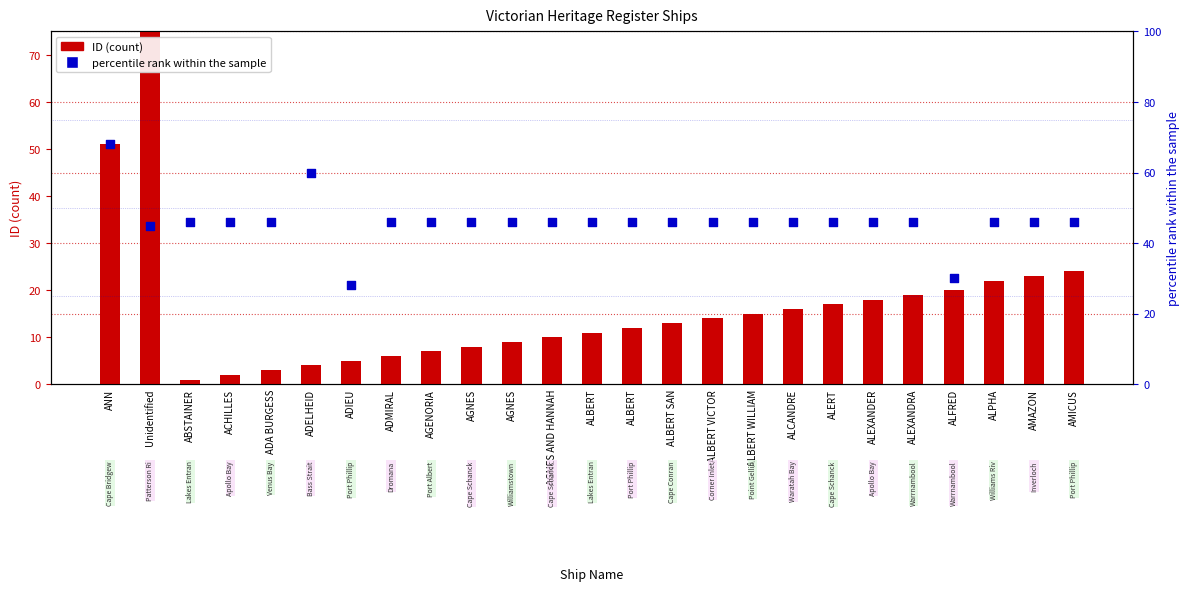

Which series has the largest Y range (max minus min)?

ID (count)